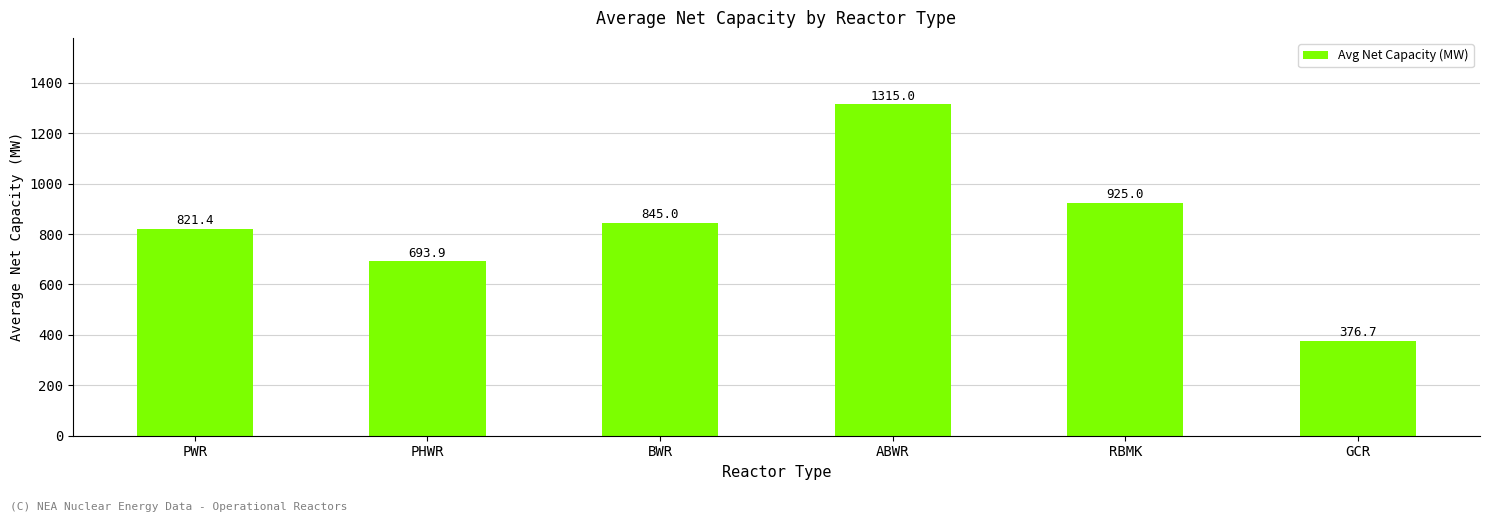

List the labels in order of value, largest first.

ABWR, RBMK, BWR, PWR, PHWR, GCR